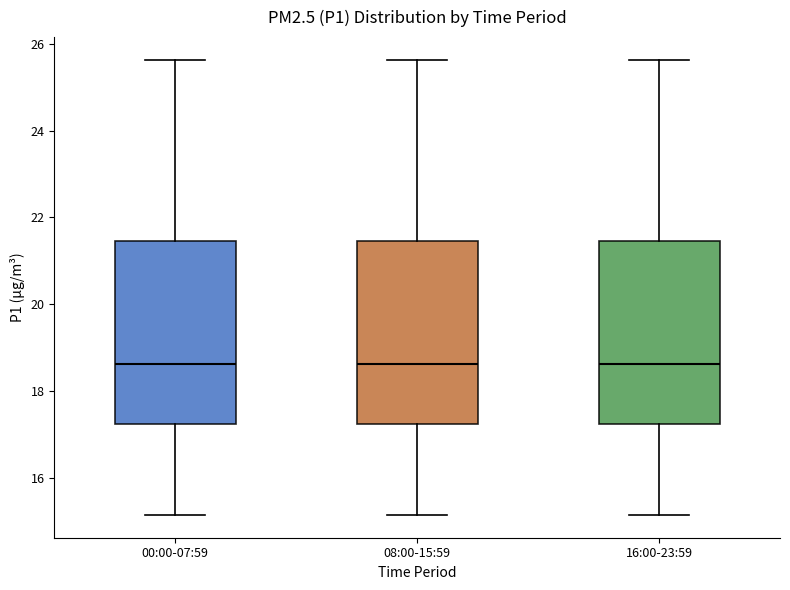

Reading left to right, read every box against the y-axis: the position of its median line, the range the box covers, and the ends of its whiskers. The values are not printed on the chart, so give them approximately, as read against the axis.

00:00-07:59: median 18.6, box 17.2 to 21.4, whiskers 15.2 to 25.6
08:00-15:59: median 18.6, box 17.2 to 21.4, whiskers 15.2 to 25.6
16:00-23:59: median 18.6, box 17.2 to 21.4, whiskers 15.2 to 25.6